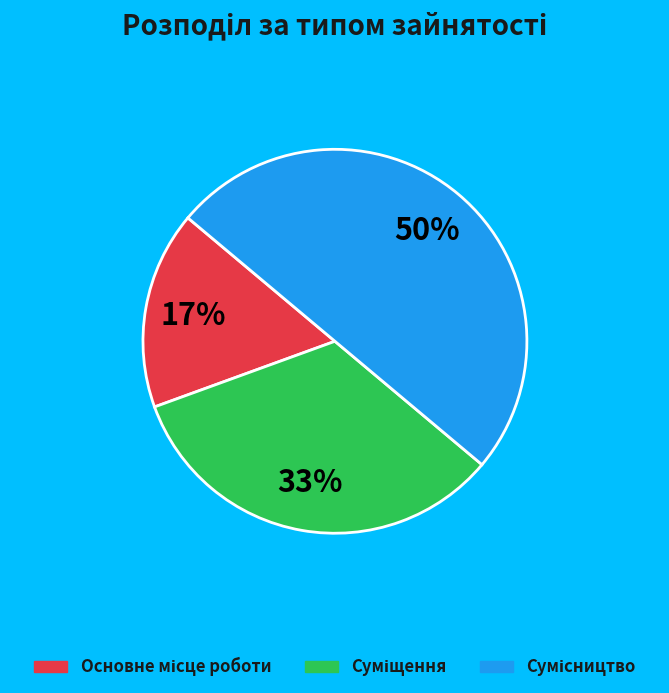

To the nearest percent, what is the average slice percentage?

33%